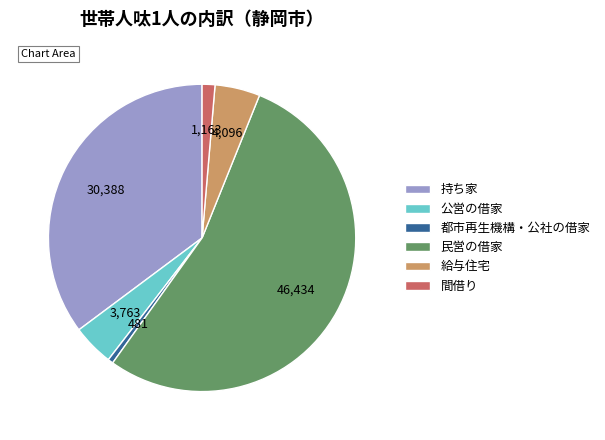

Does 民営の借家 account for over 50% of the chart?

Yes